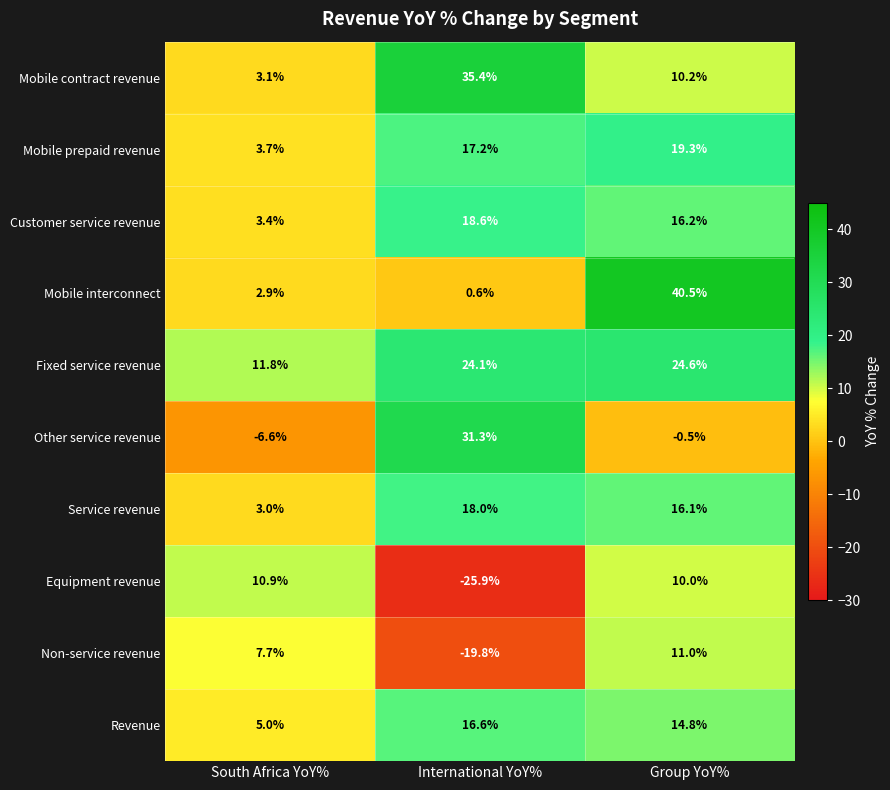

How many data points in Revenue are above 14?

2